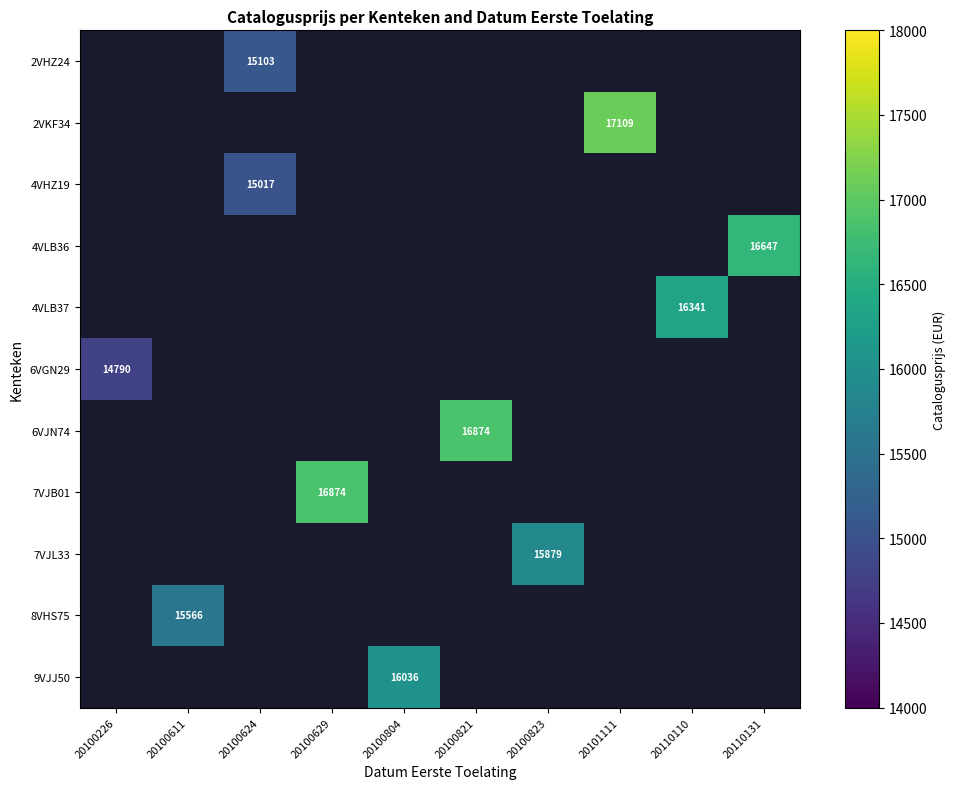

Is it true that 7VJL33 equals 15879 at 20100823?

True